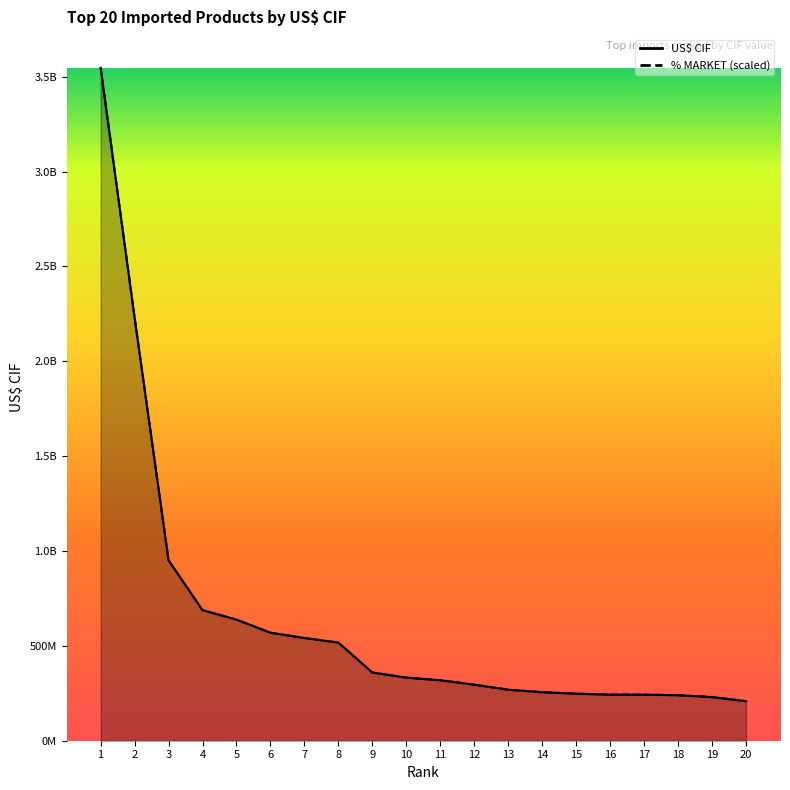

The value of % MARKET (scaled) at 8 is 804827100.7. True or false?

False